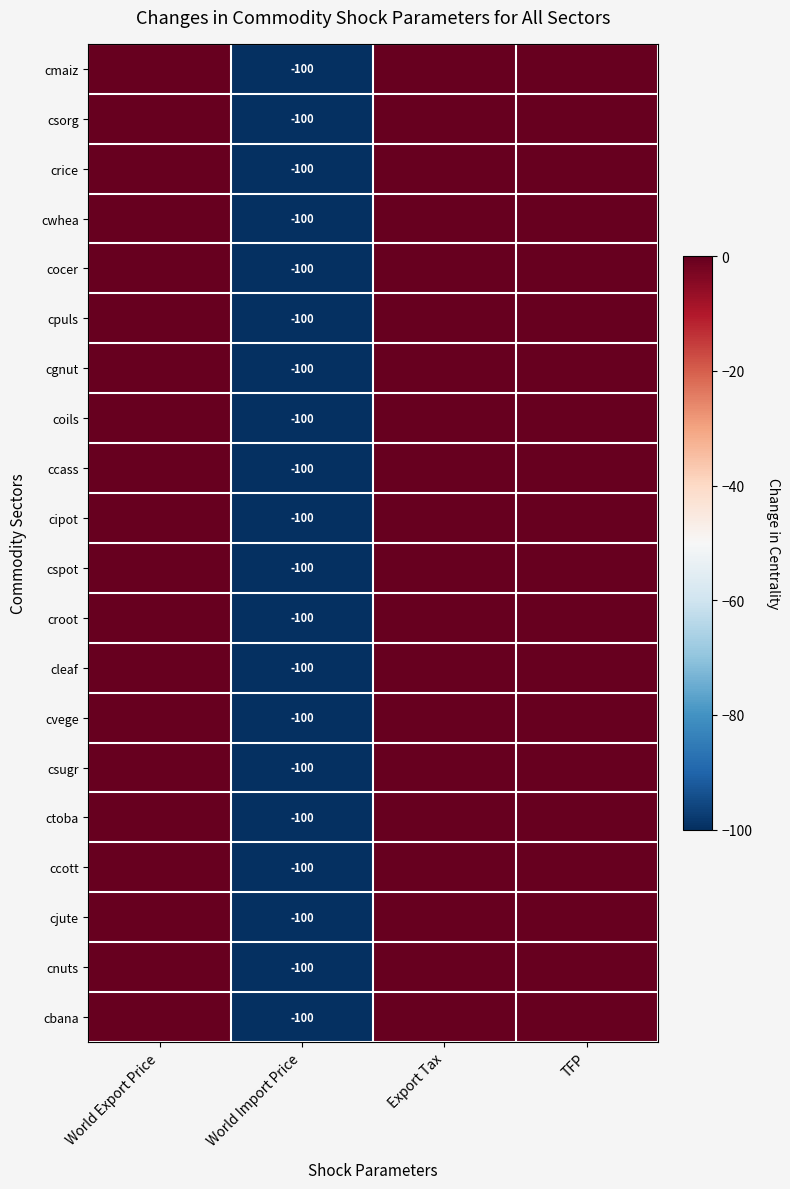

The value of cipot at World Import Price is -22. True or false?

False